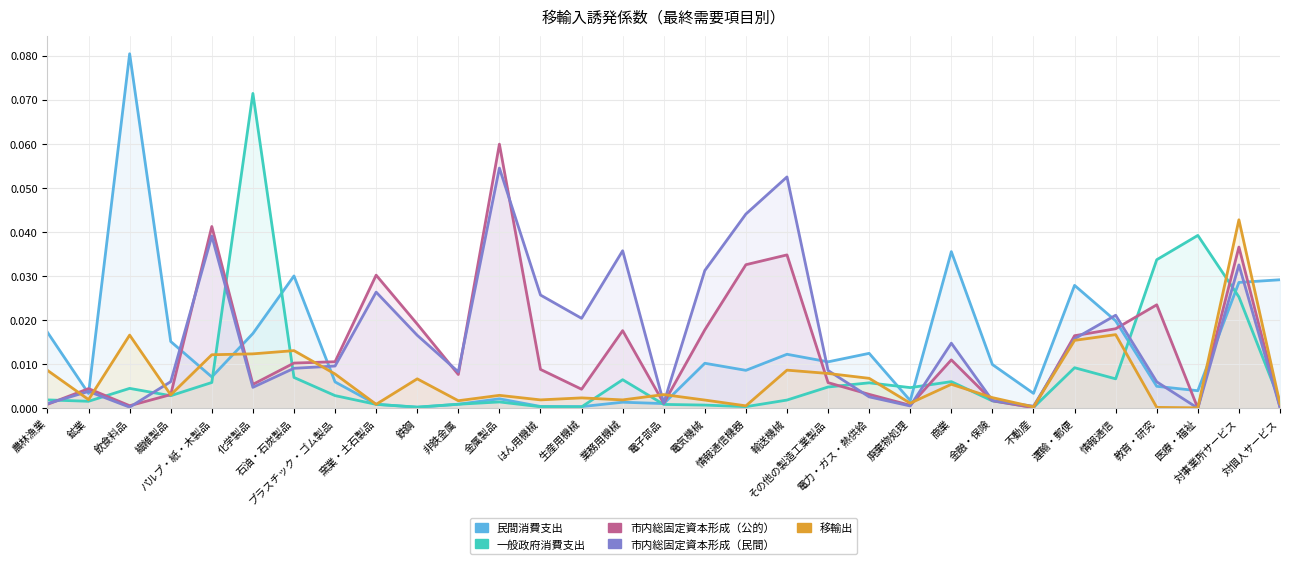

What is the maximum value for 民間消費支出?

0.1